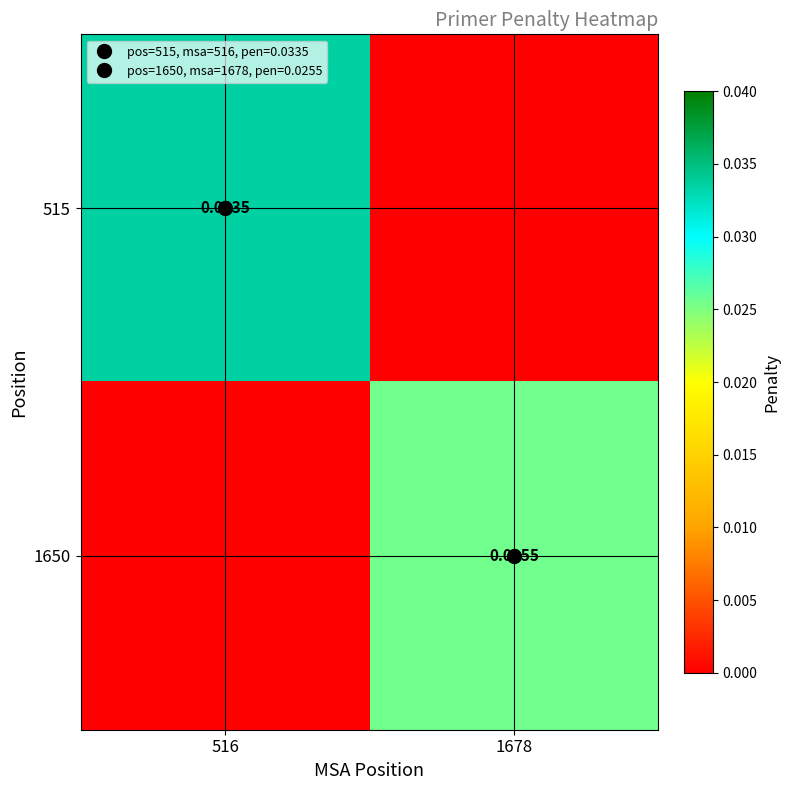

How many 515 values are between 0 and 1?

2